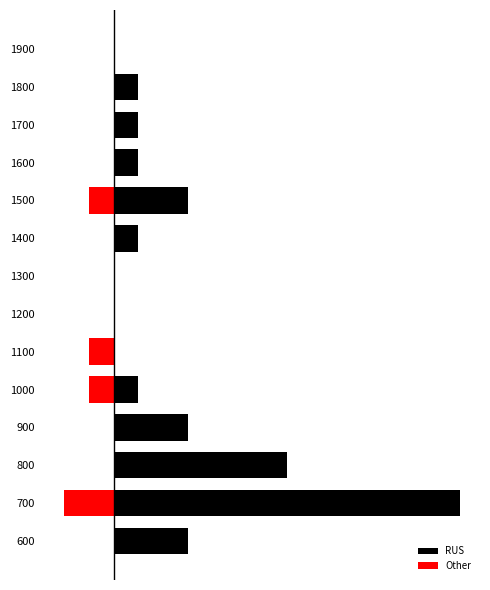

How many data points in RUS are less than 1?

4